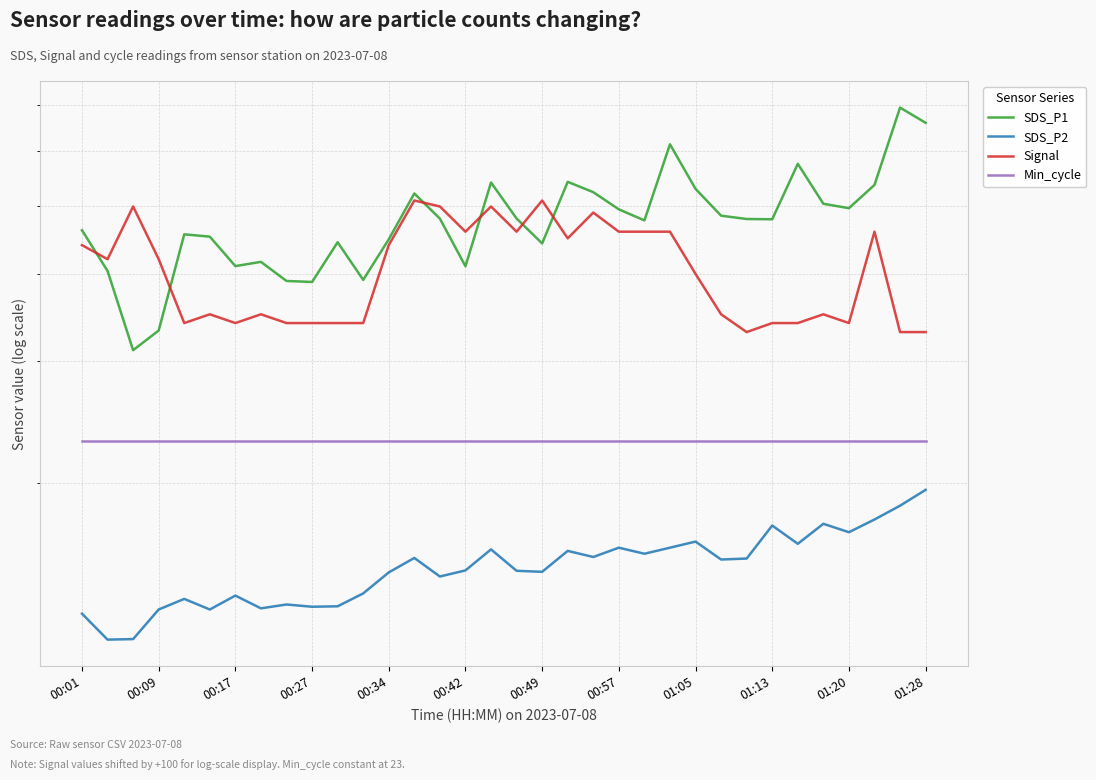

True or false: SDS_P2 has a value of 10.3 at 01:28.

False